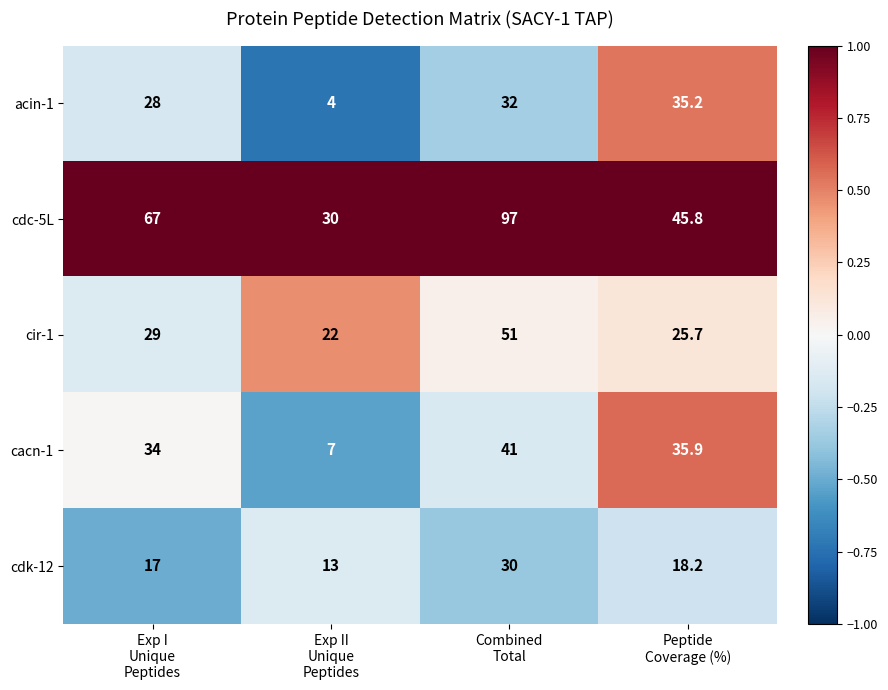

What is the greatest value displayed?

97.0